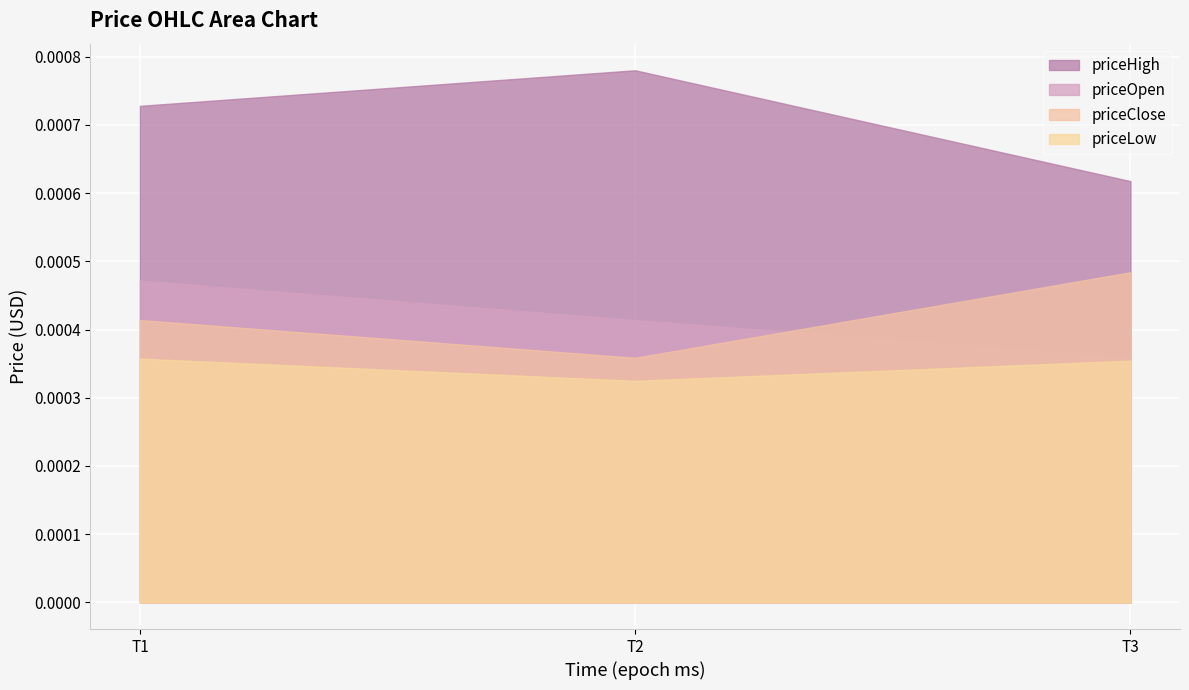

List the labels in order of priceClose value, smallest first.

T2, T1, T3